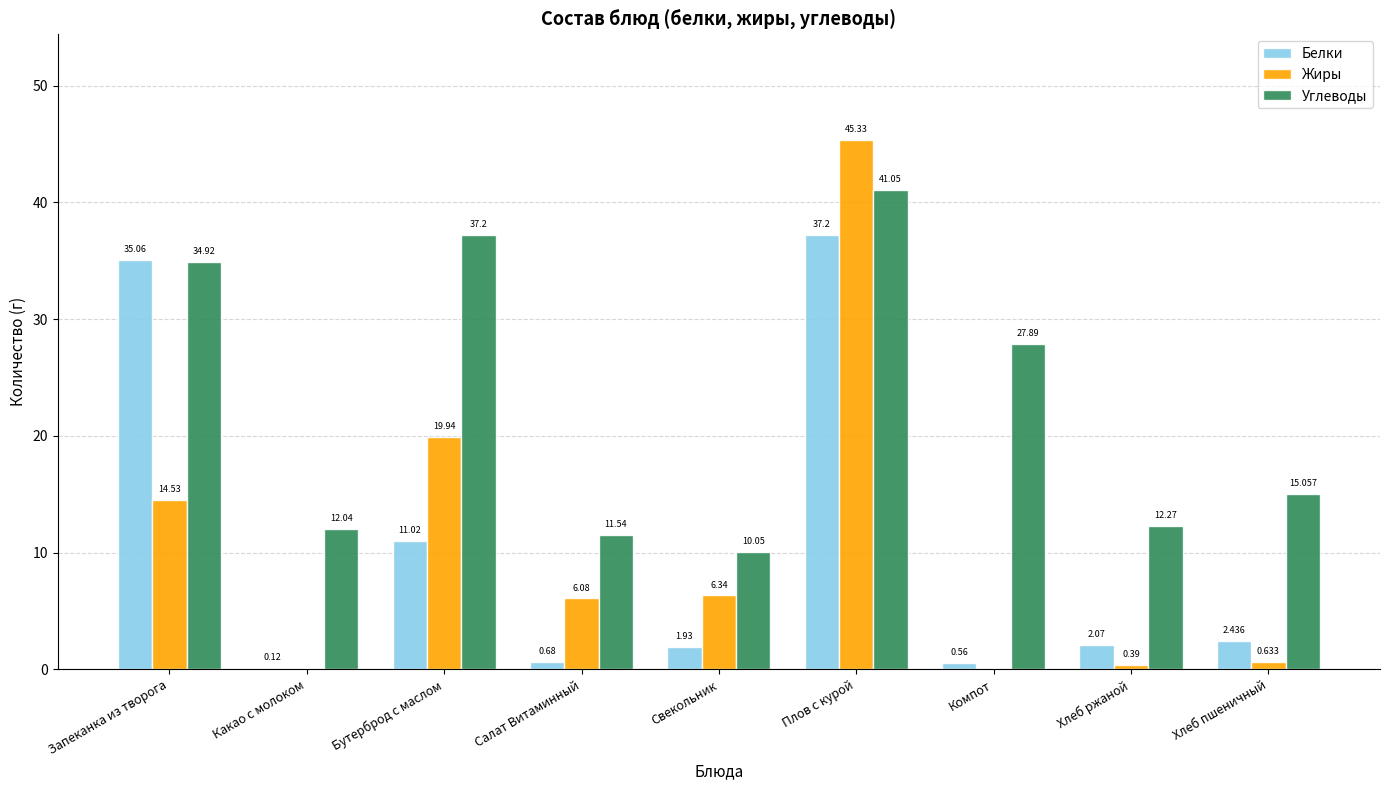

Between Салат Витаминный and Свекольник, which series saw the biggest shift?

Углеводы